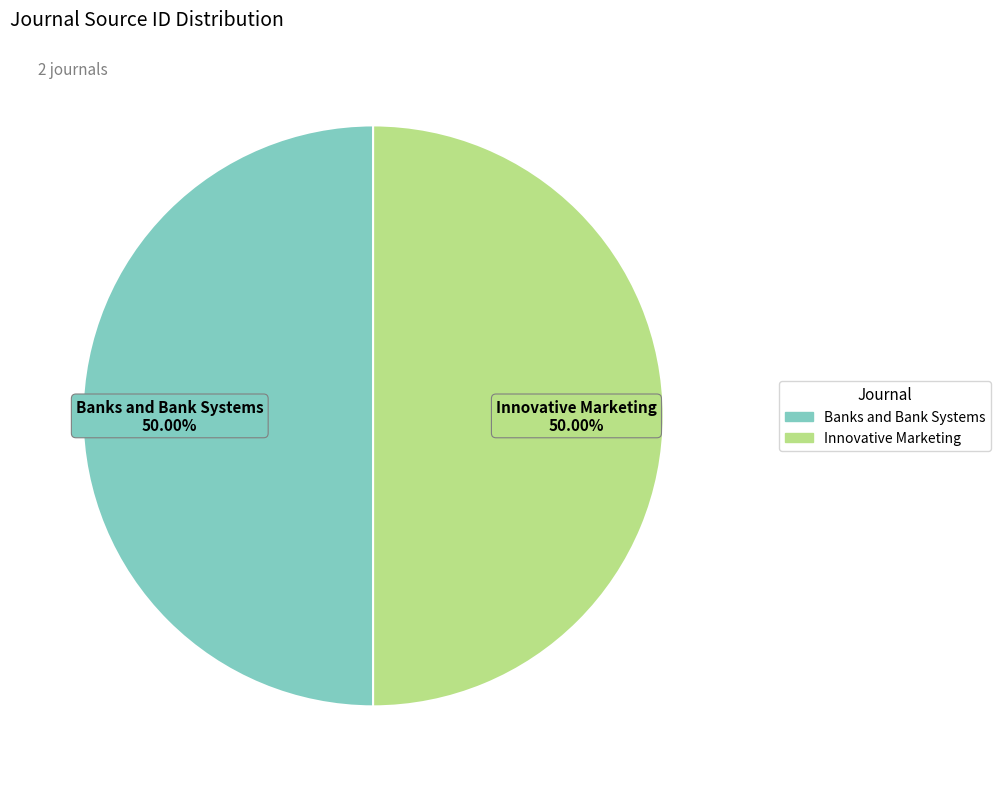

How many segments does this pie chart have?

2